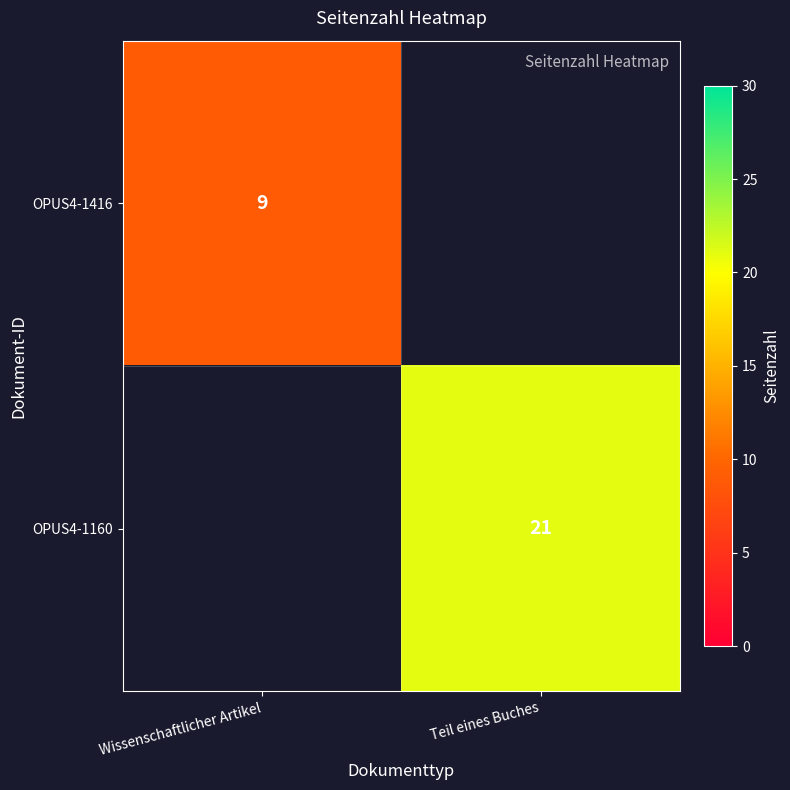

True or false: OPUS4-1160 has a value of 37 at Teil eines Buches.

False